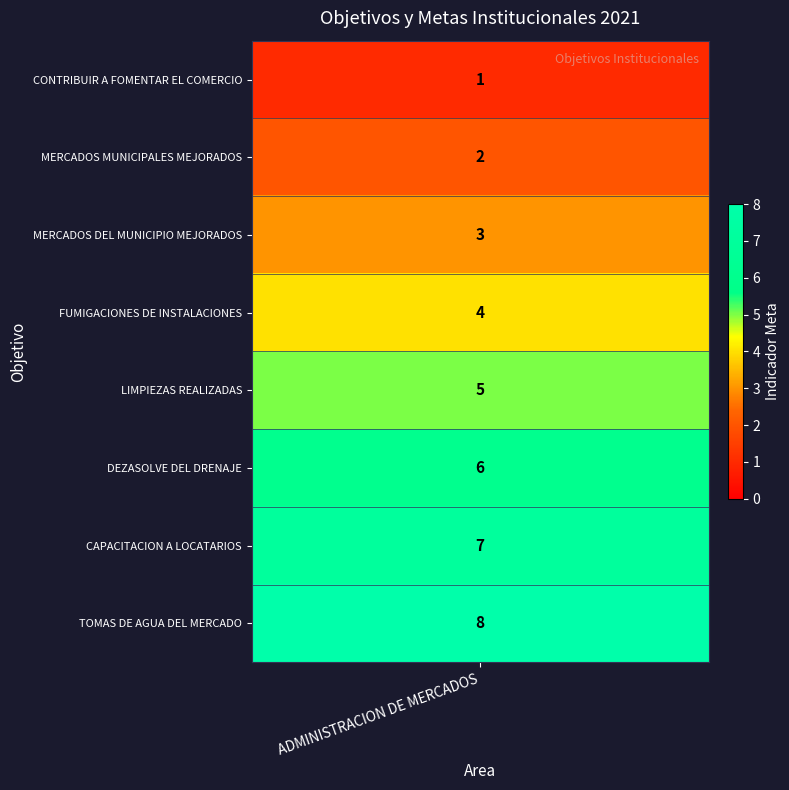

The chart shows a value of 4 at PORCENTAJE DE TOMAS DE AGUA DEL MERCADO. True or false?

False